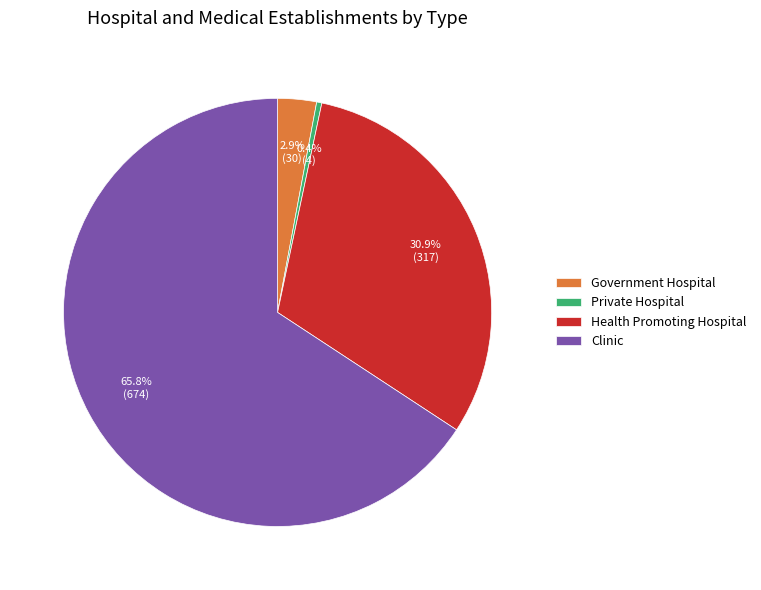

How much of the chart is everything except Health Promoting Hospital?

69.1%